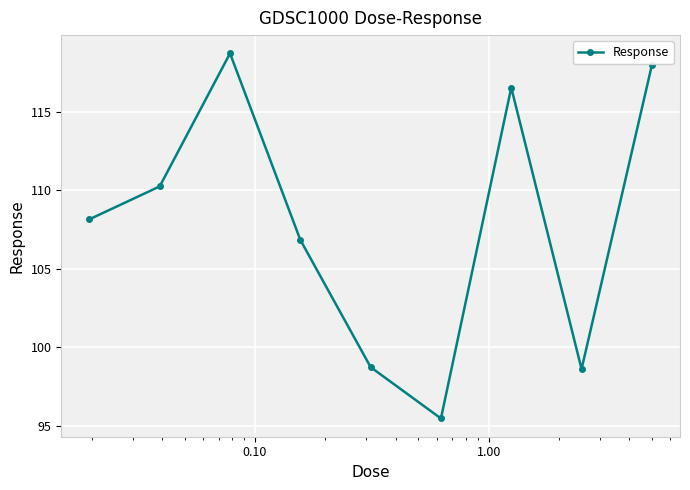

What is the difference between the second highest and second lowest values?

19.3